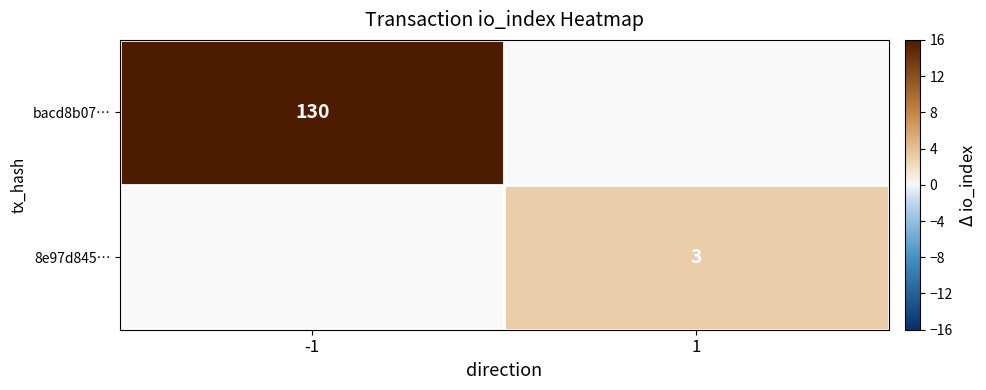

What is the minimum value shown in the chart?

3.0